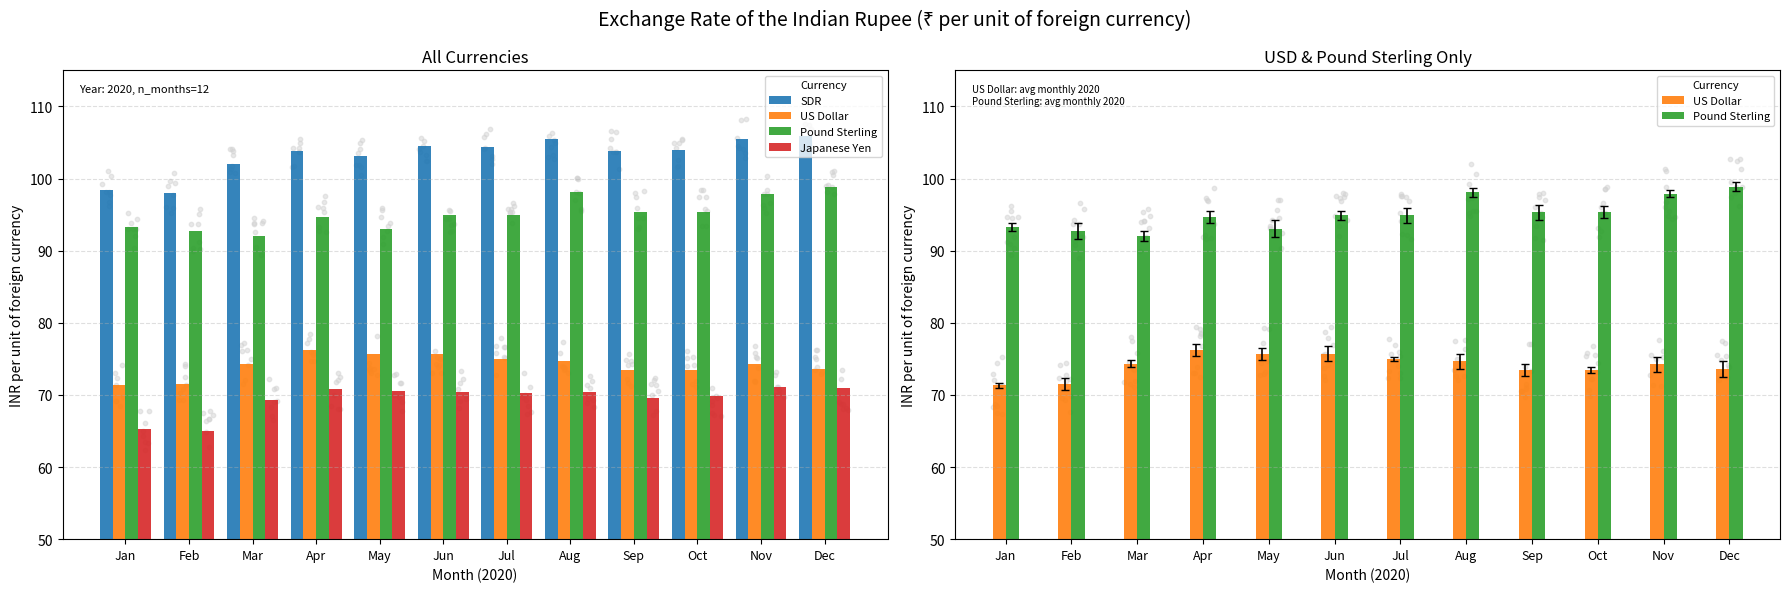

Which series has the largest Y range (max minus min)?

SDR